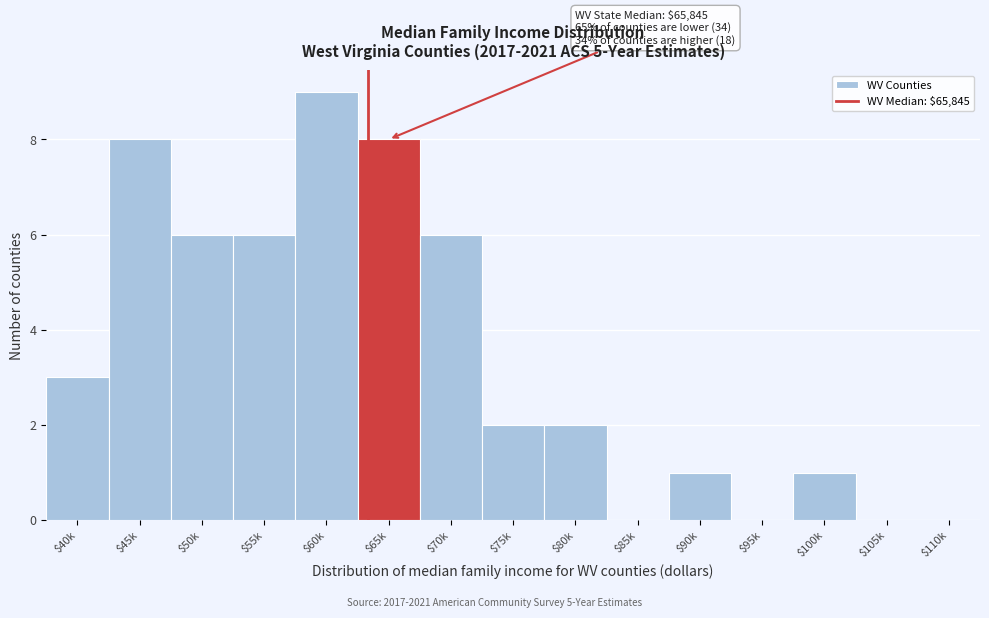

What is the sum of all values?

52